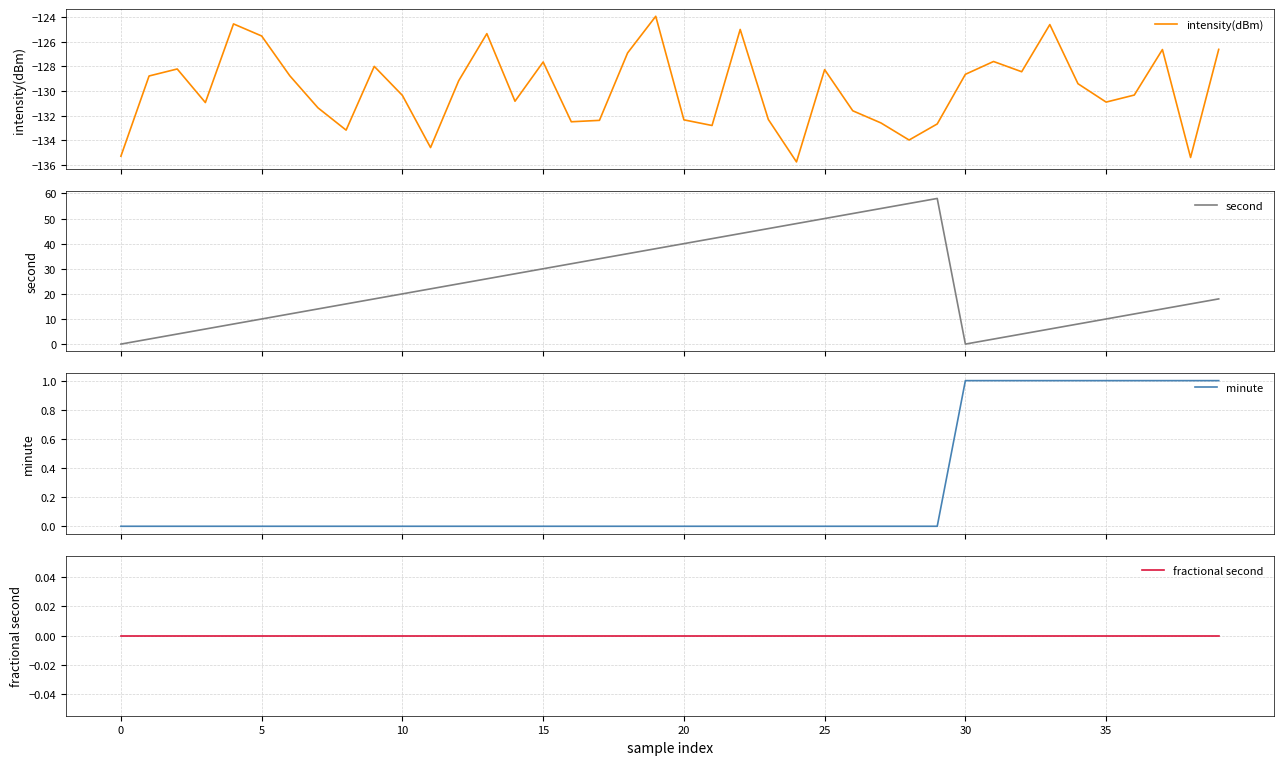

True or false: minute and fractional second cross at least once.

False